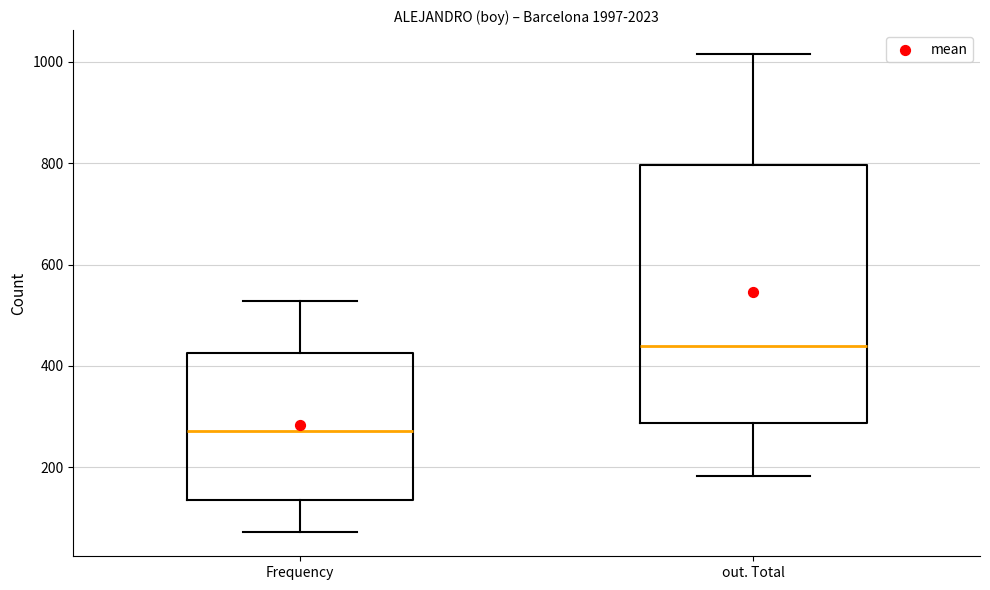

Comparing the boxes themselves (not the whiskers), which one is the tallest?

out. Total